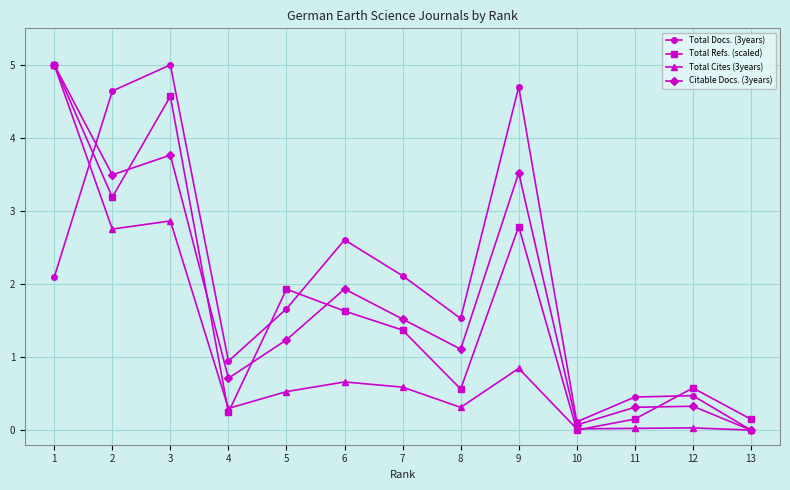

Does the chart have visible grid lines?

Yes